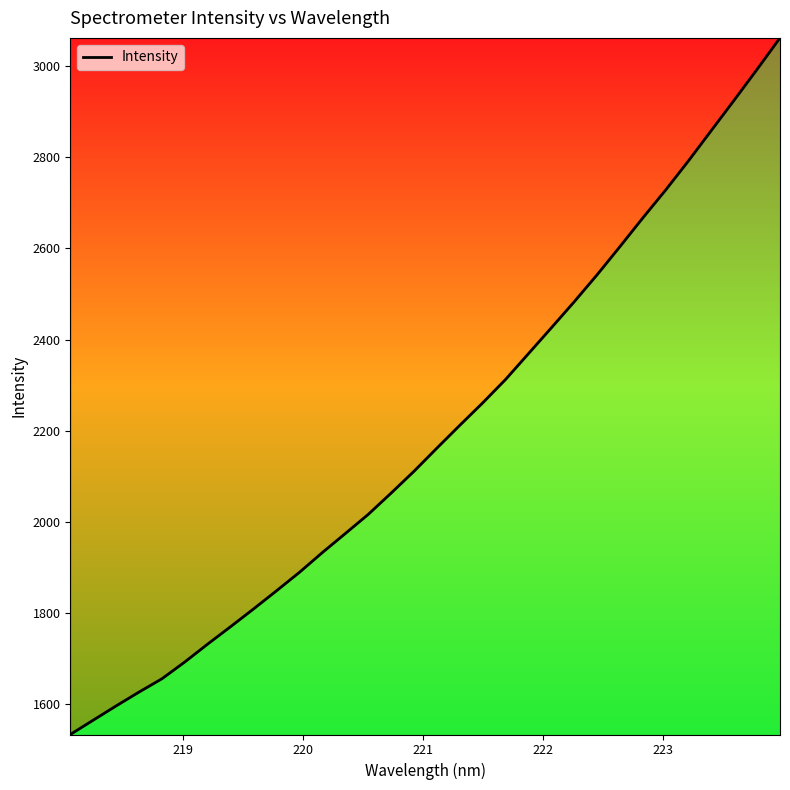

What is the minimum value shown in the chart?

1534.1